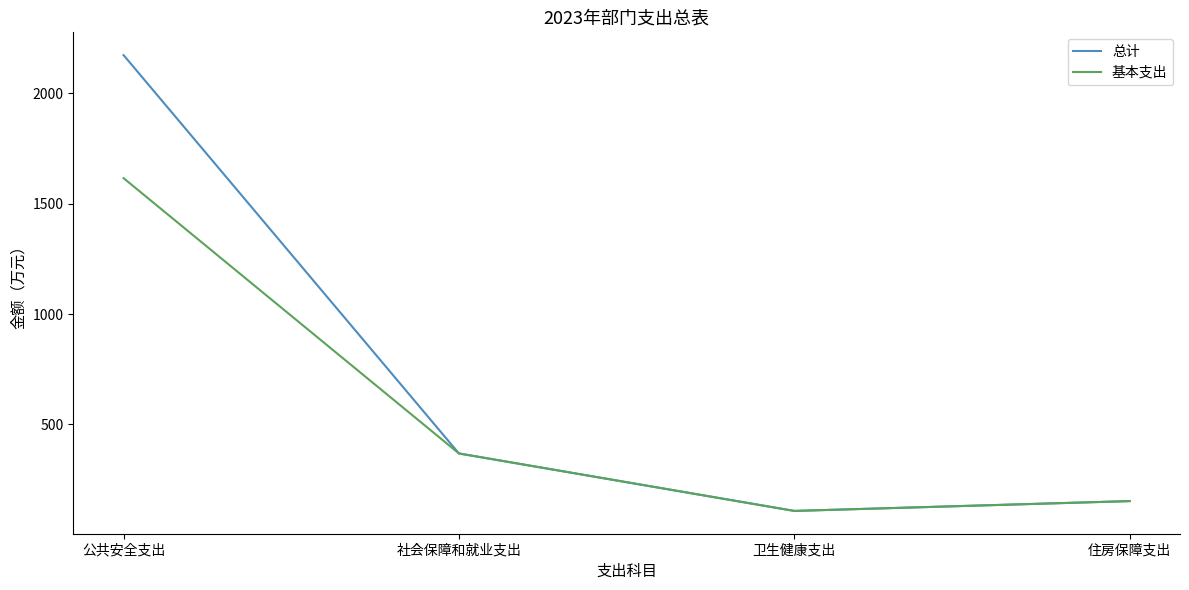

The value of 基本支出 at 社会保障和就业支出 is 368.1. True or false?

True